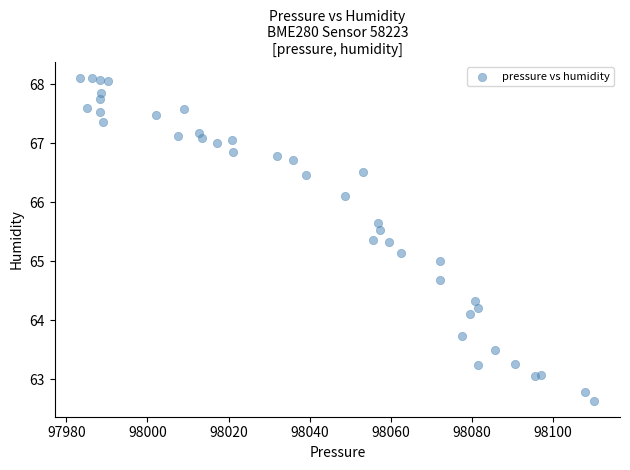

What is the range of Y values (max minus min)?

5.5